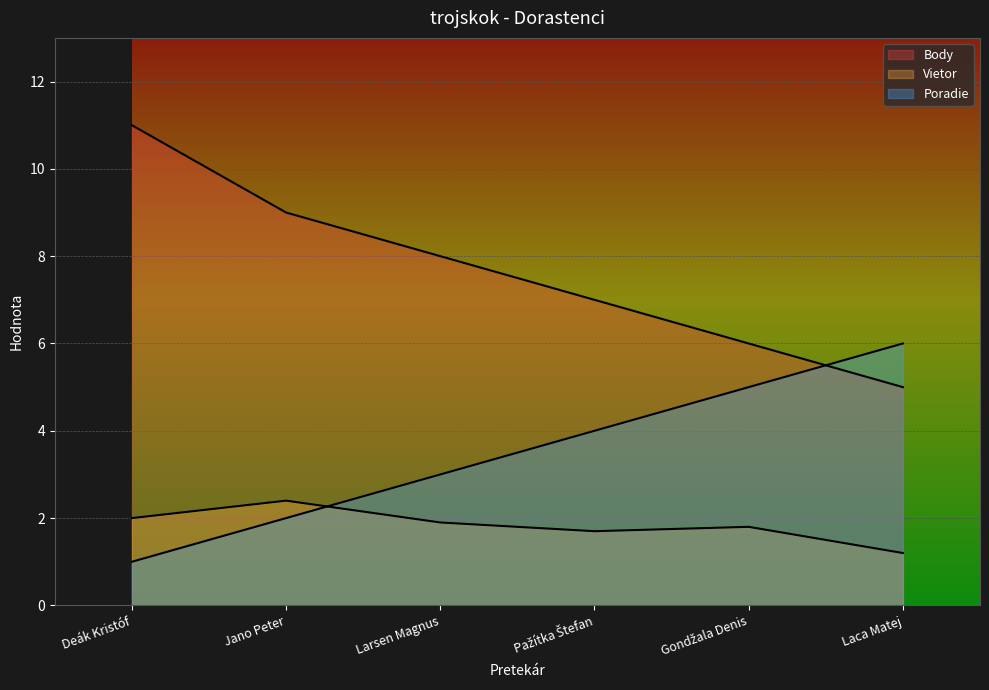

List the series in order of their overall mean, highest first.

Body, Poradie, Vietor